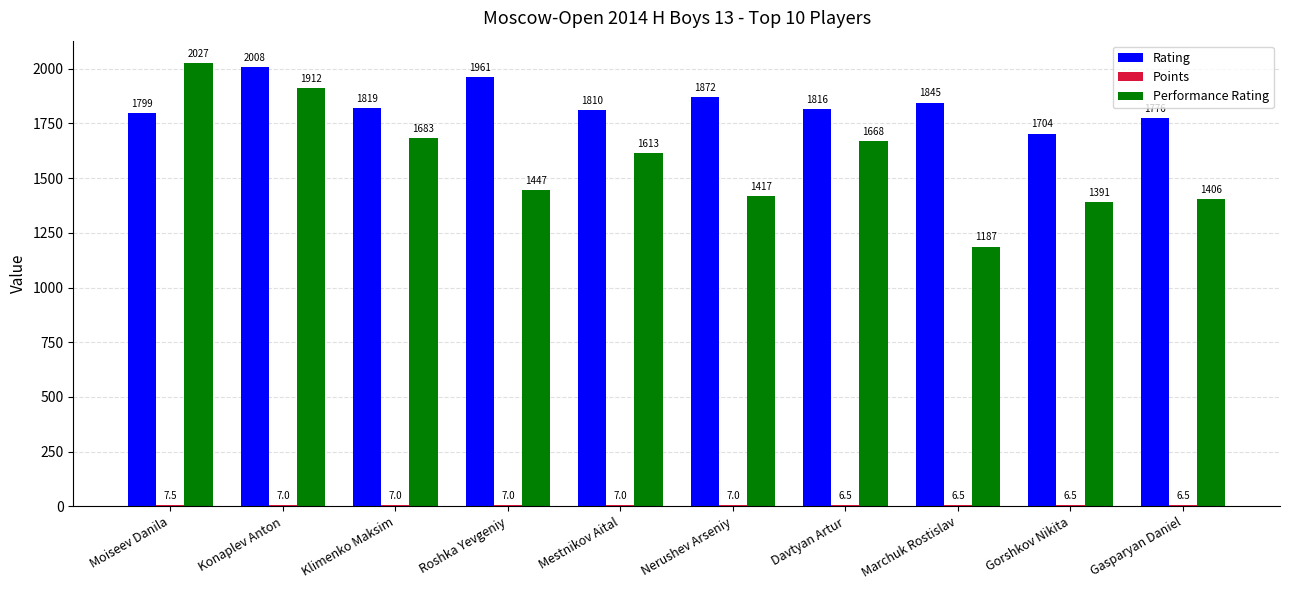

What is the difference between the highest and lowest values at Marchuk Rostislav?

1838.5